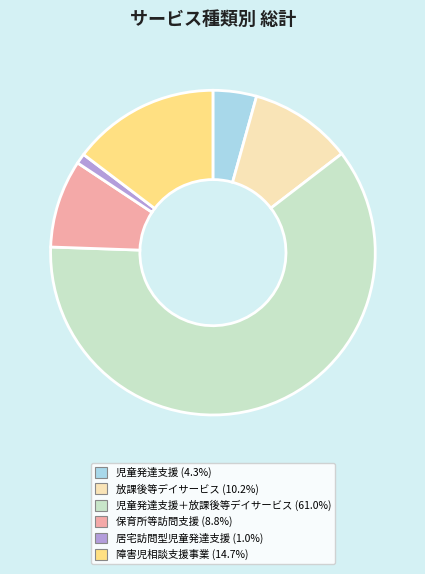

Does any single category account for the majority?

Yes